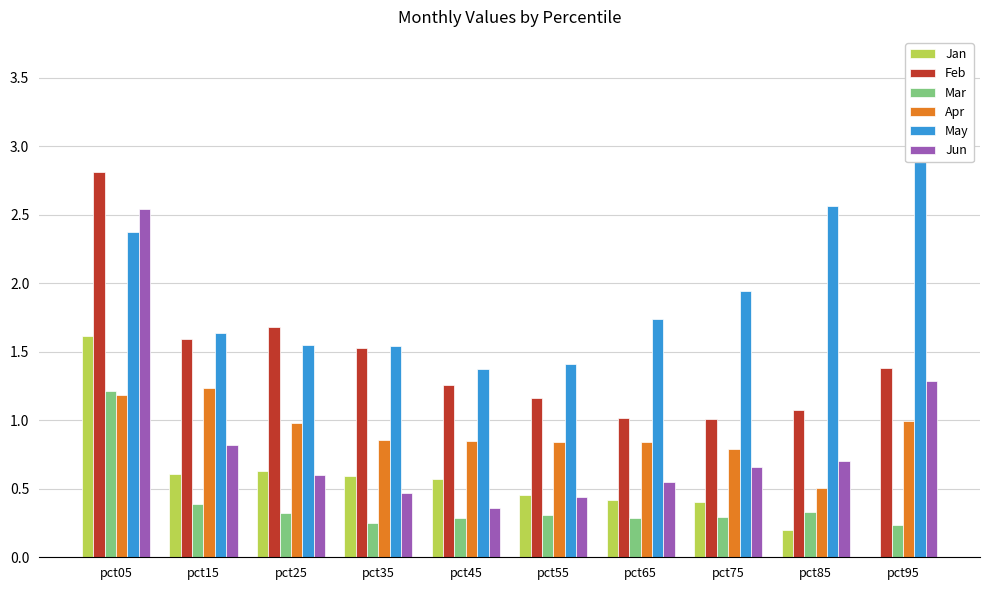

At pct95, list the series in order from largest to smallest.

May, Feb, Jun, Apr, Mar, Jan